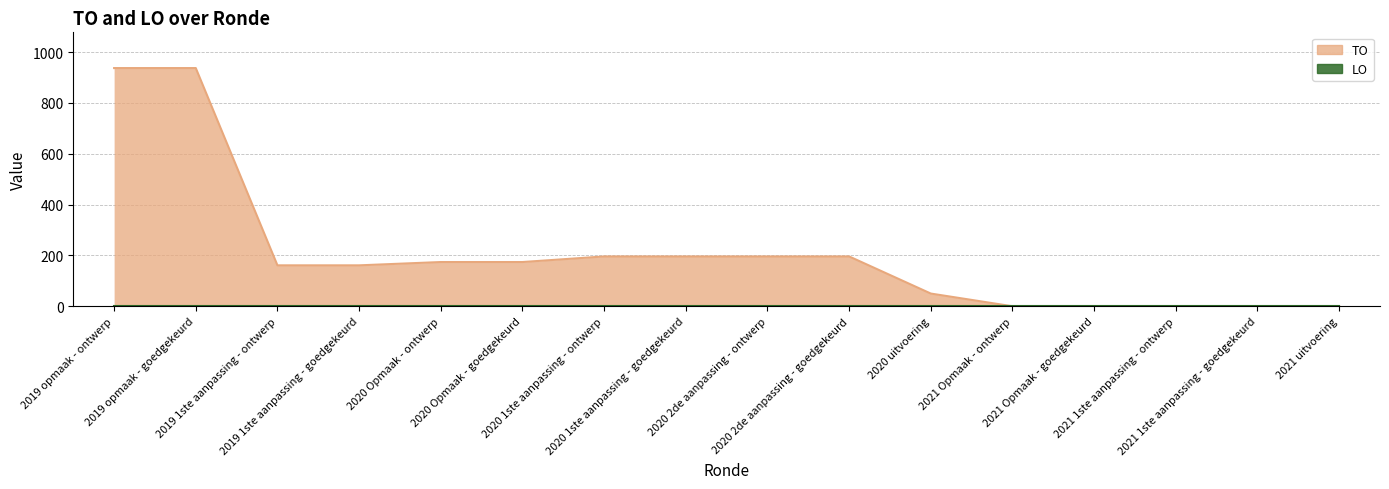

Approximately how many times larger is the value at 2019 opmaak - ontwerp compared to 2019 1ste aanpassing - ontwerp?

5.8